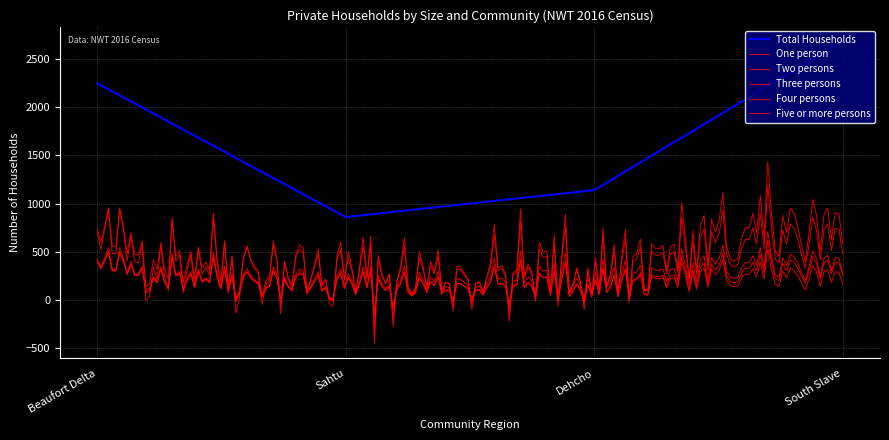

How many data points in Total Households are above 2250?

1